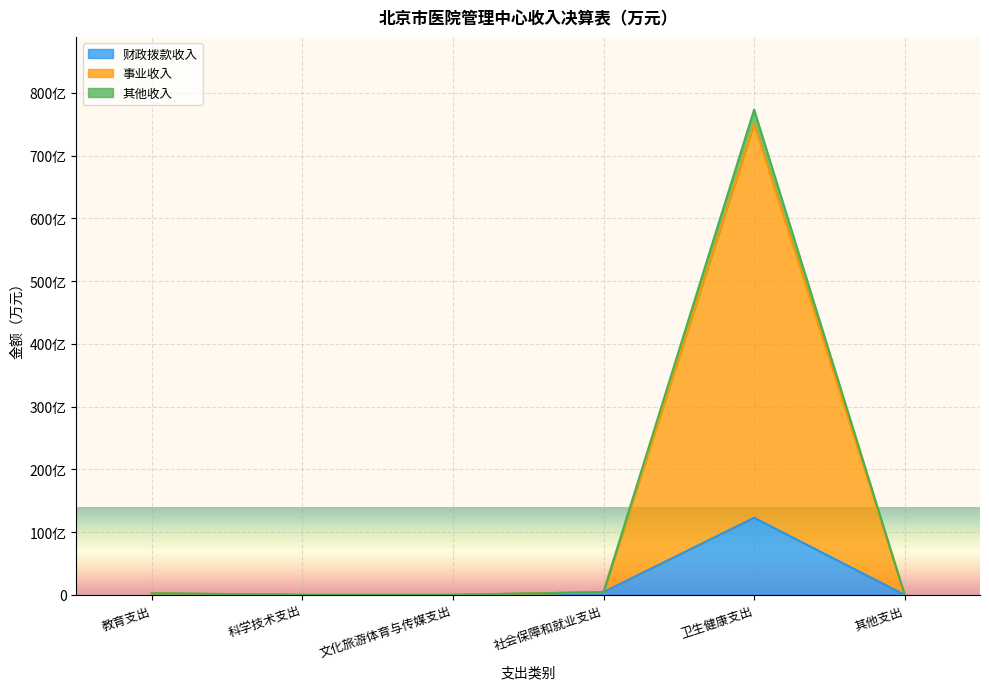

The value of 其他收入 at 科学技术支出 is 60.0. True or false?

True